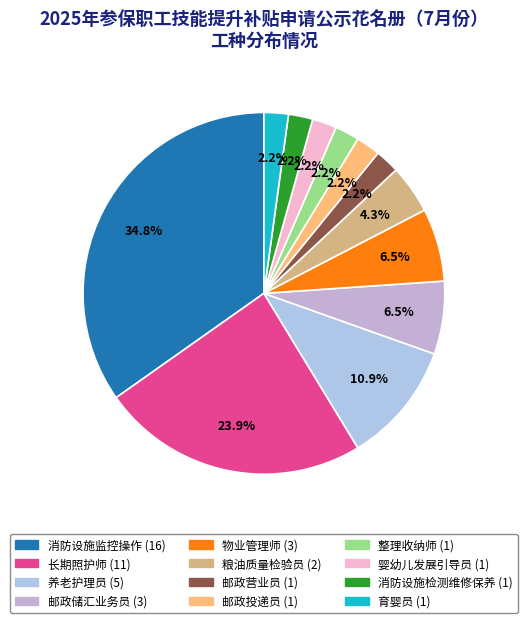

How many slices are in this pie chart?

12